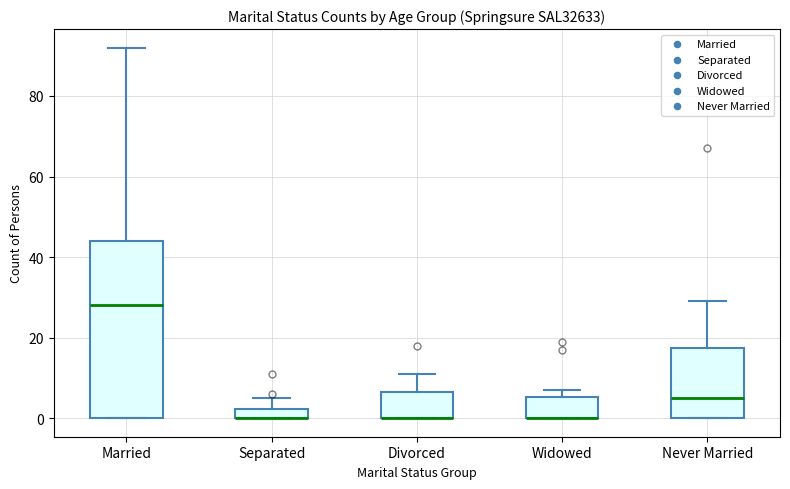

Where does the median line of the box for Married sit on the y-axis? The values are not printed on the chart, so give them approximately, as read against the axis.

28